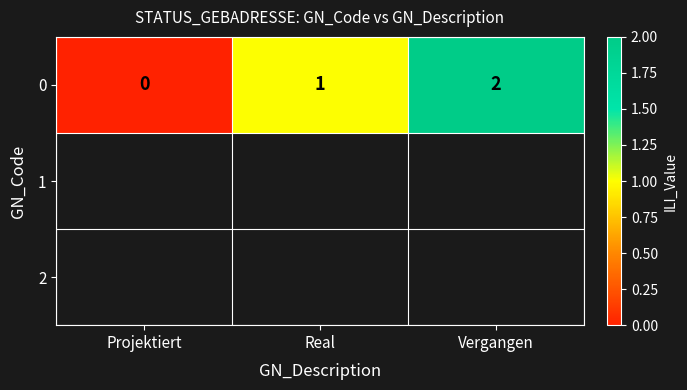

How many values are below 1?

1